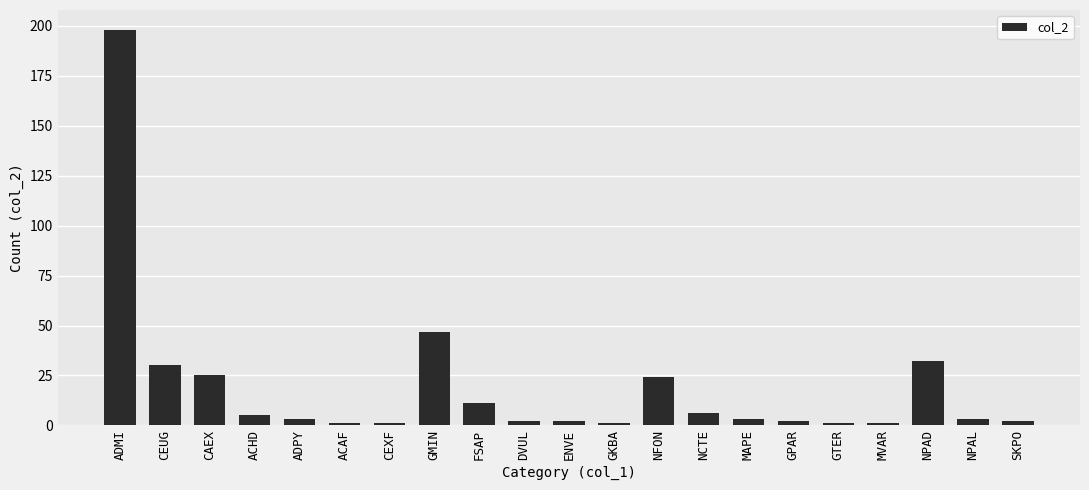

What is the sum of all values?

400